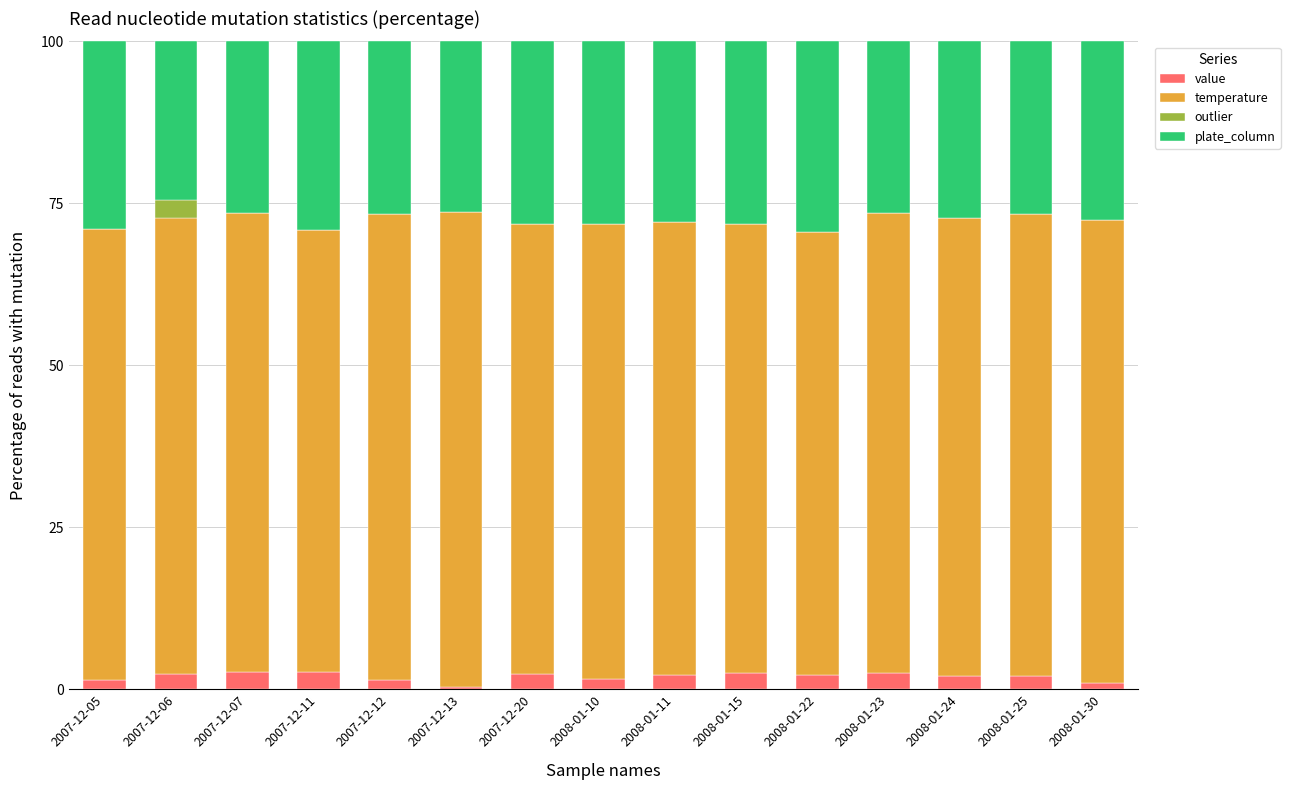

What is the sum of all value values?

29.5